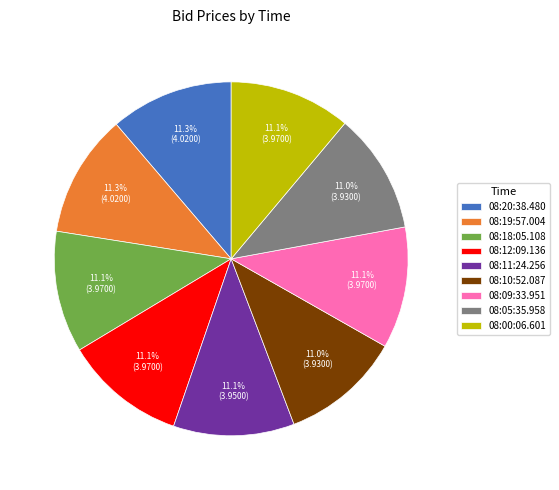

Combined, do 08:05:35.958 and 08:10:52.087 account for over 50%?

No